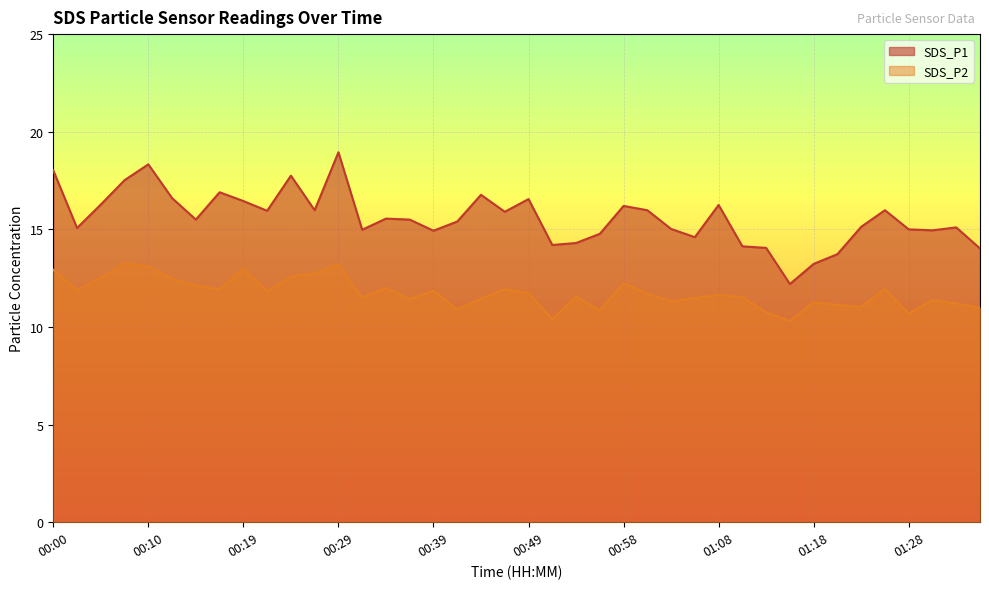

What is the sum of all SDS_P2 values?

469.7